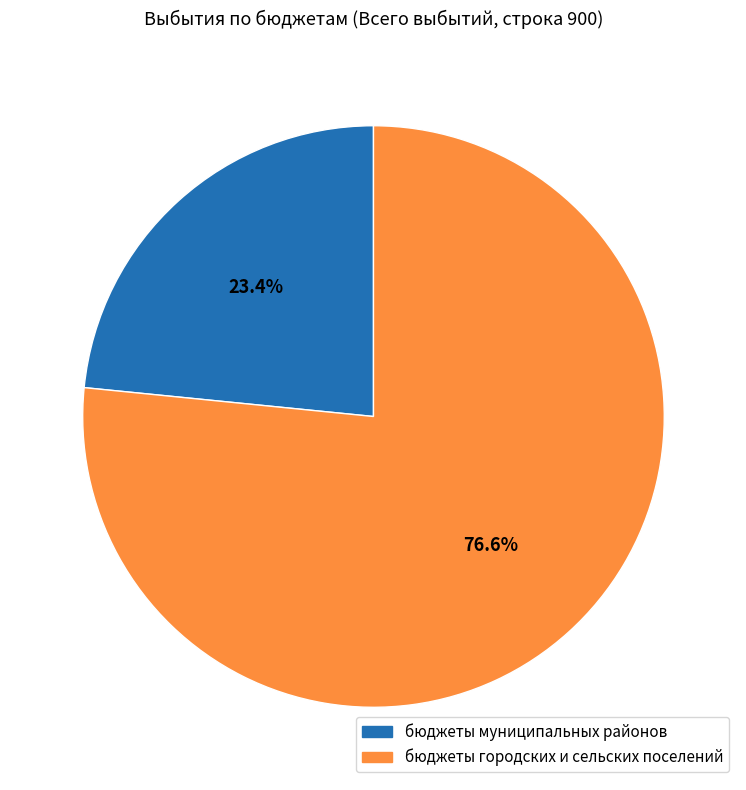

Between бюджеты муниципальных районов and бюджеты городских и сельских поселений, which is larger?

бюджеты городских и сельских поселений